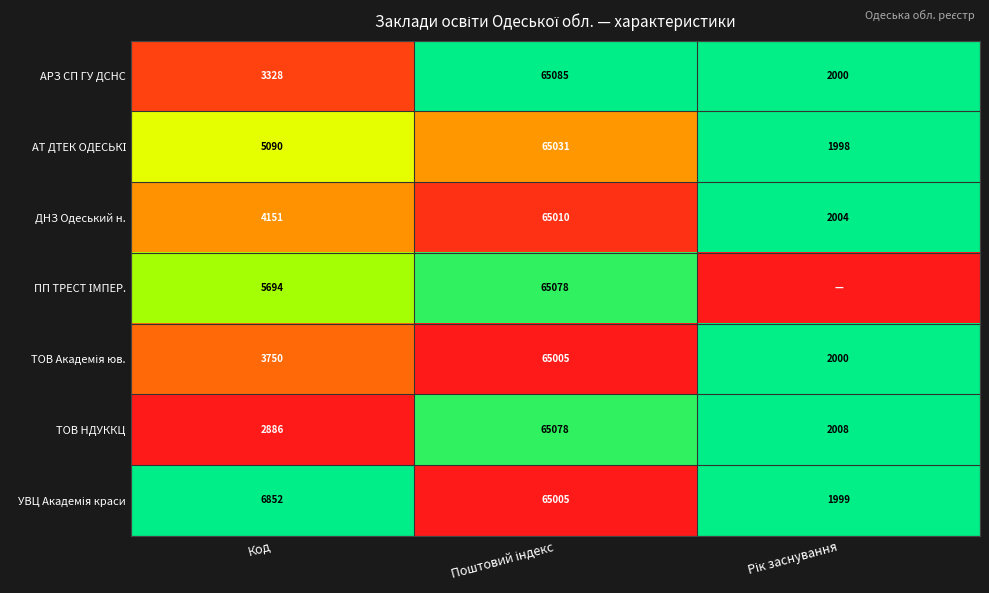

The АРЗ СП ГУ ДСНС series shows 0.1 at Код. True or false?

False